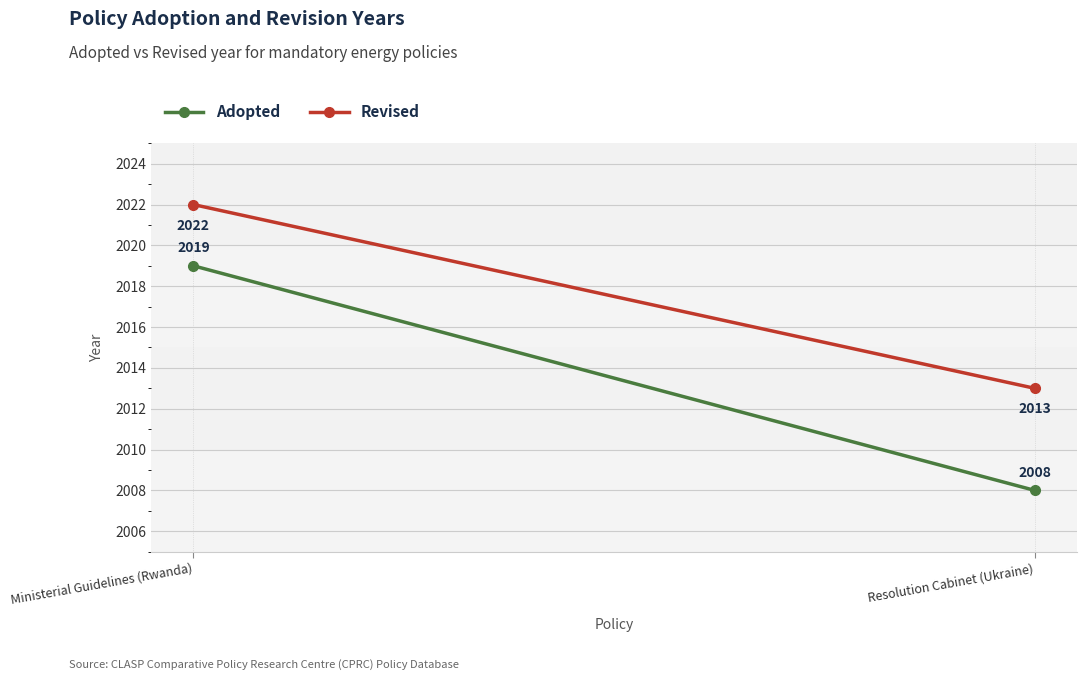

Which series has the largest range (max minus min)?

Adopted